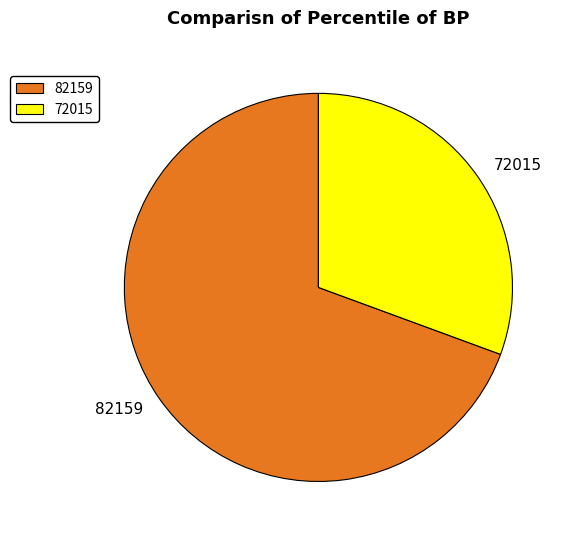

Which has a higher value, 72015 or 82159?

82159